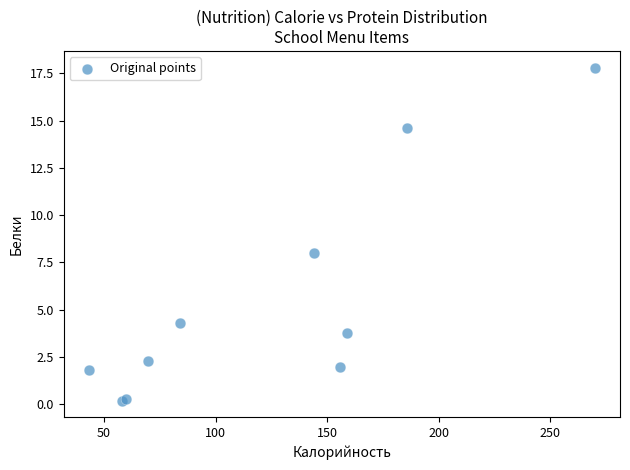

What Y value in the scatter plot is closest to 9?

8.0